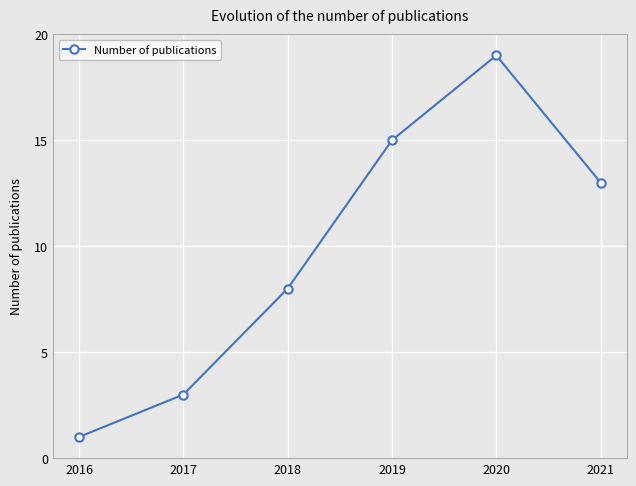

What is the minimum value shown in the chart?

1